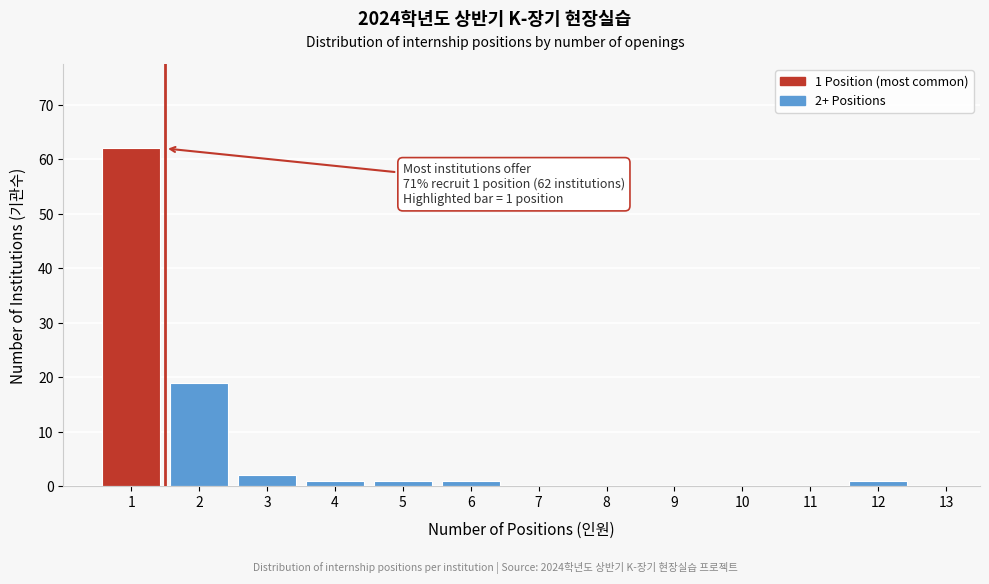

Over which range of the x-axis is the bar tallest?

0.5 to 1.5